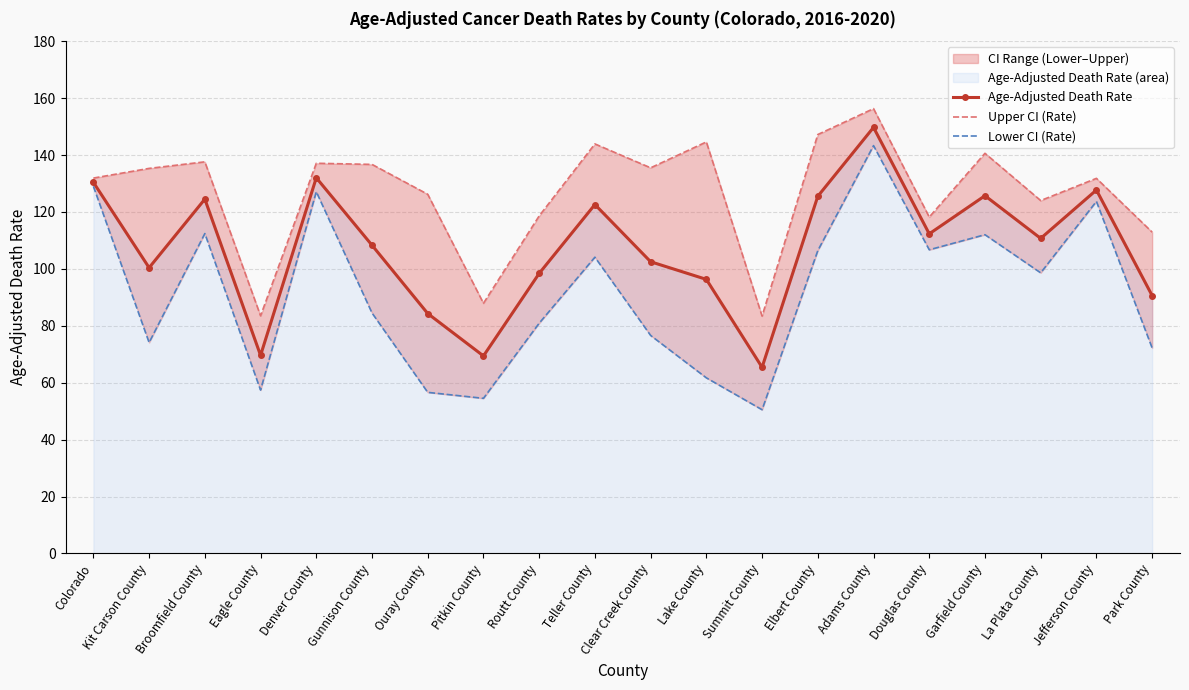

How many lines are shown in the chart?

3